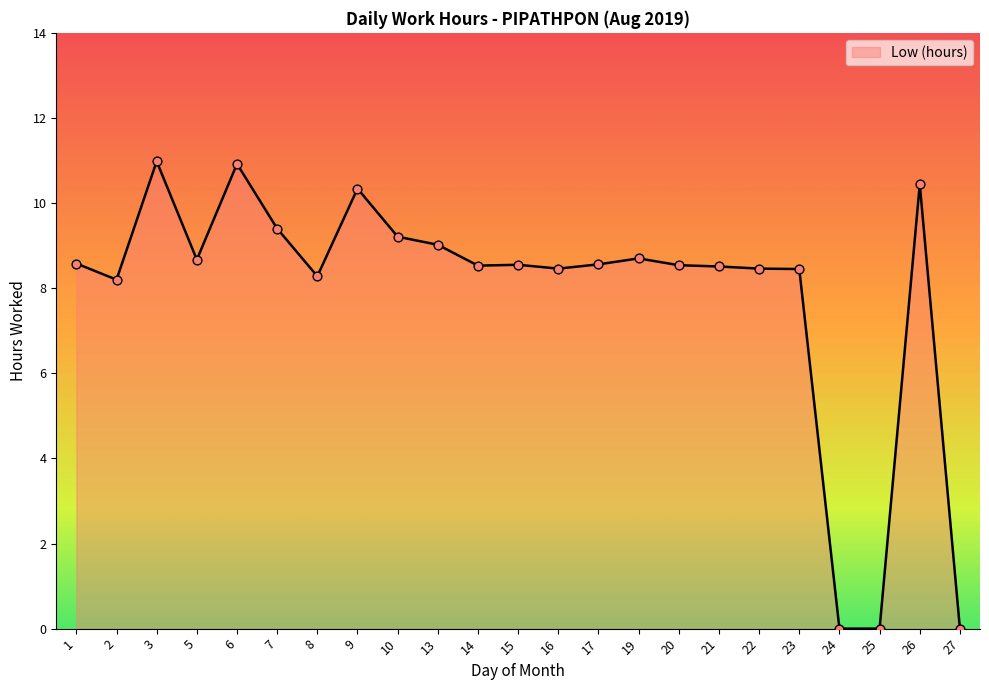

What is the change in value from 6 to 15?

-2.4